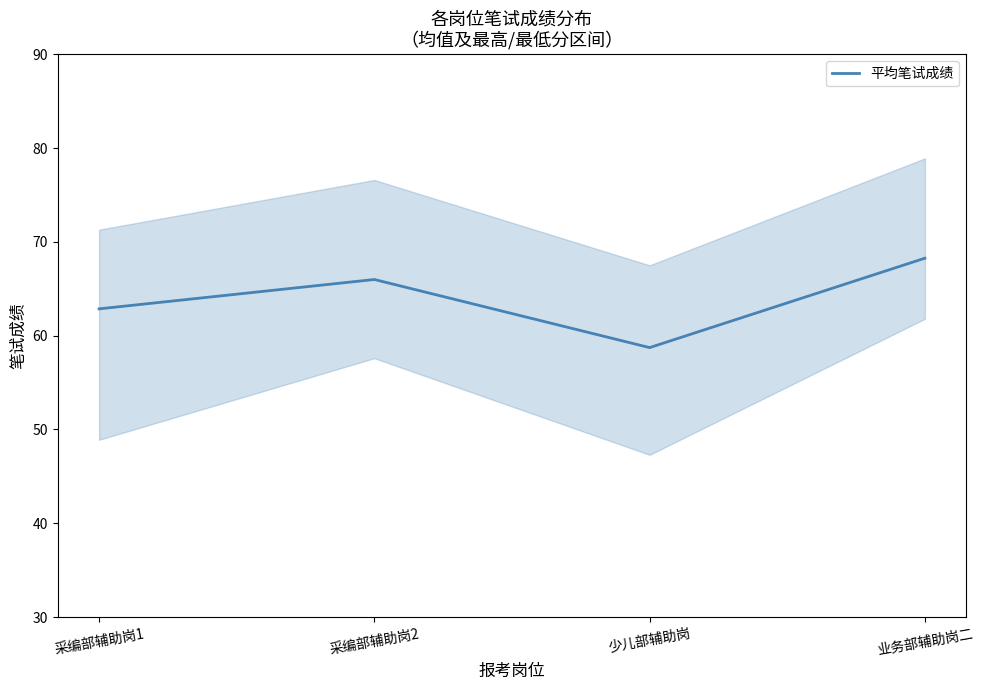

At which label is the value closest to 63?

采编部辅助岗1